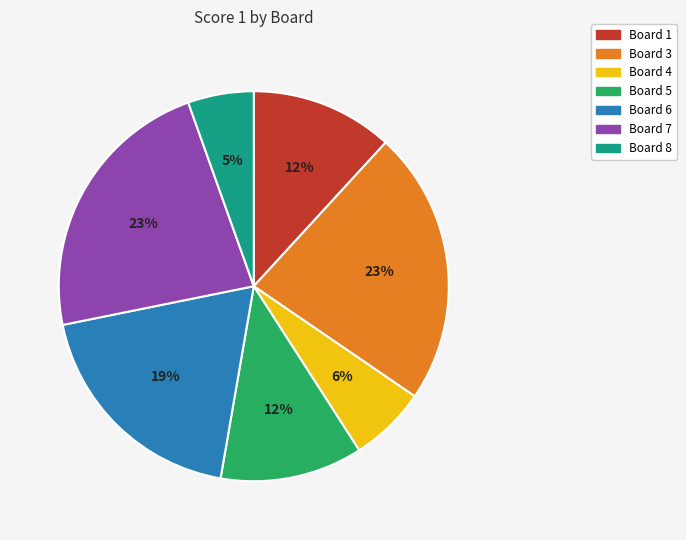

Which has a higher value, Board 7 or Board 6?

Board 7